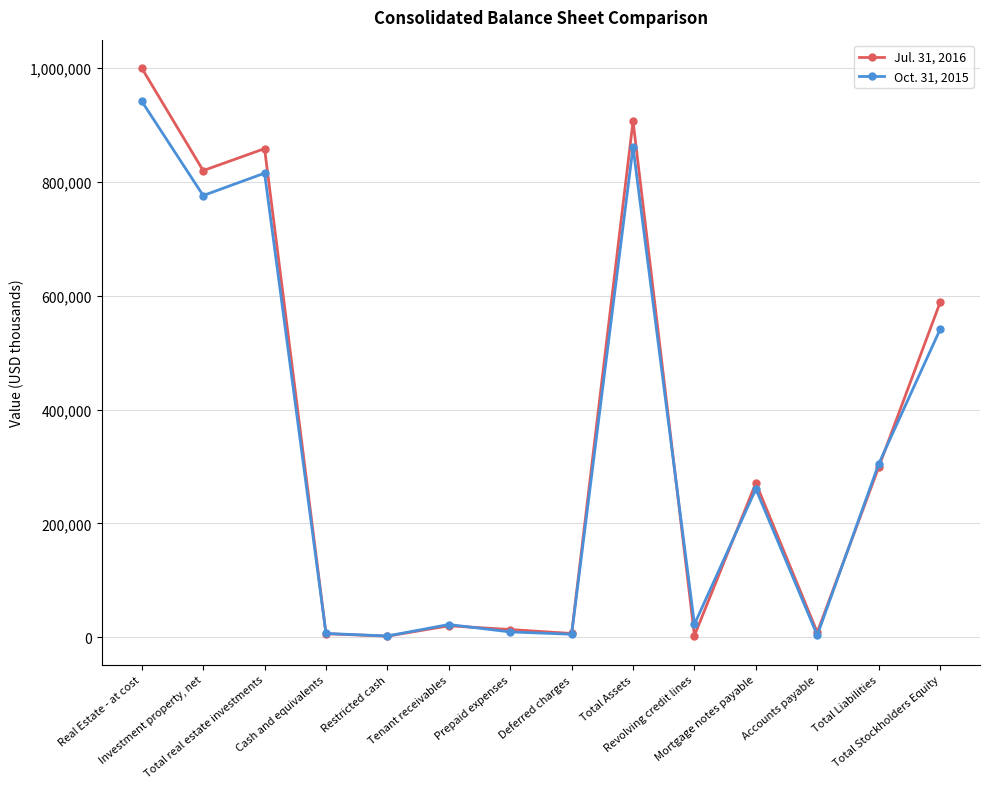

Which series has the widest spread of values?

Jul. 31, 2016